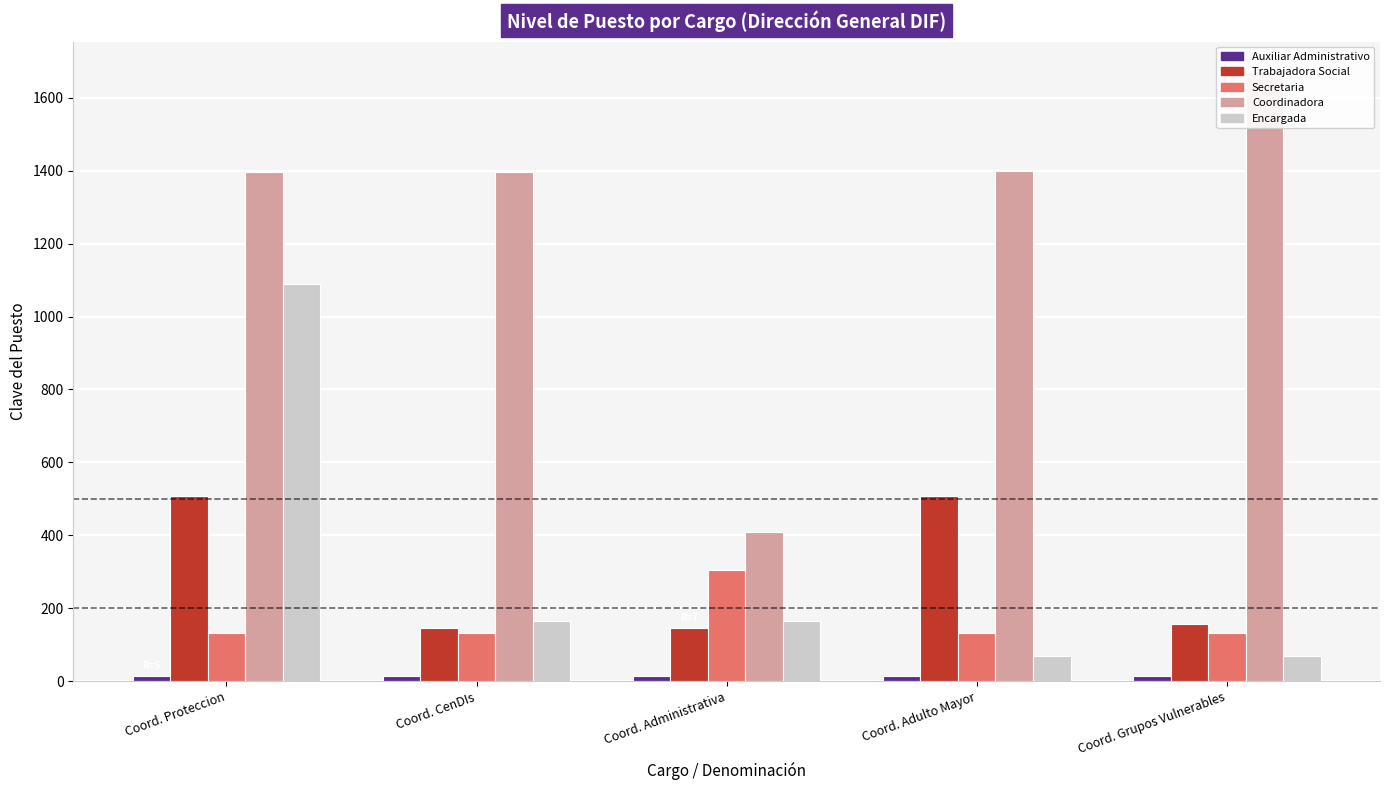

What is the spread (max minus min) of values at Coord. Proteccion?

1383